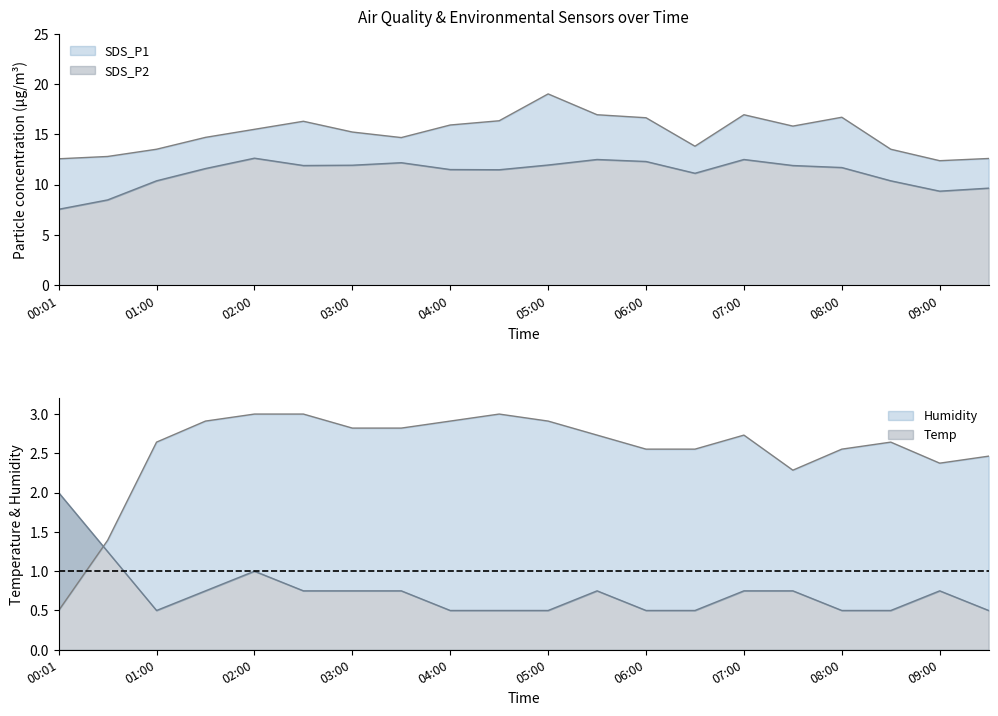

In Humidity, how many points are lower than both neighbors (excluding endpoints)?

2